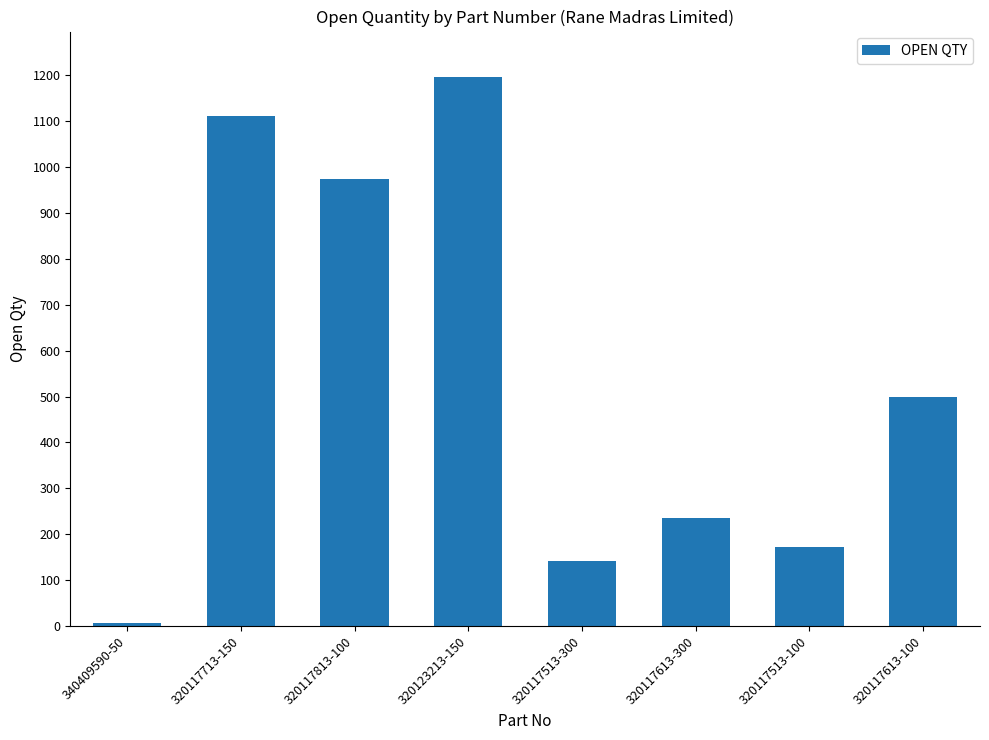

What position from the right is 320117513-100?

2